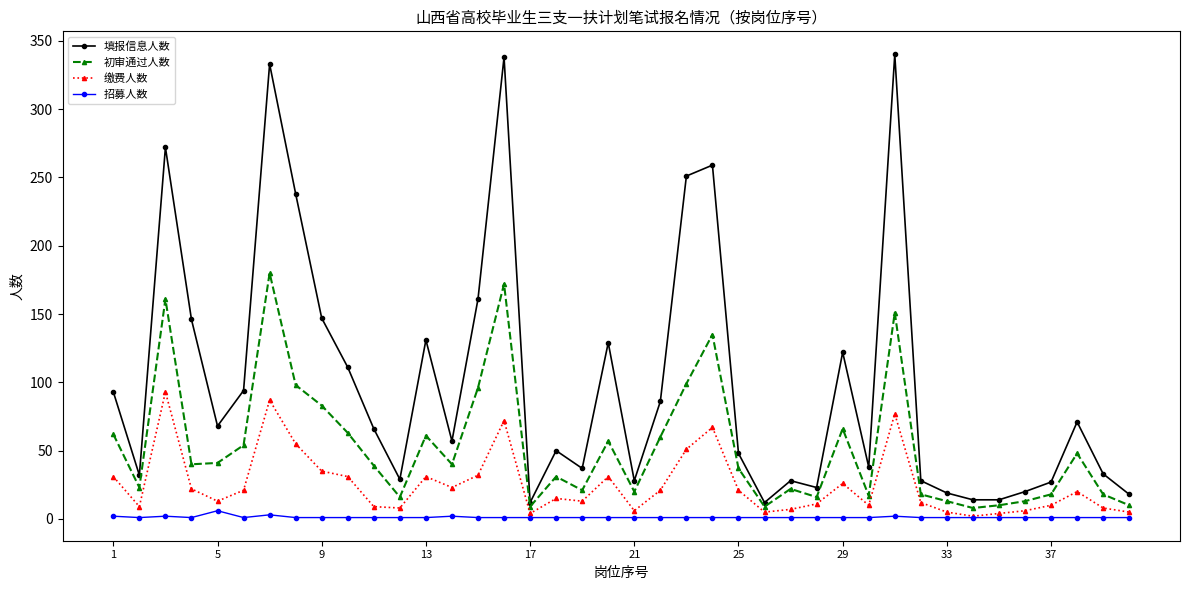

List the series in order of their peak value, lowest first.

招募人数, 缴费人数, 初审通过人数, 填报信息人数